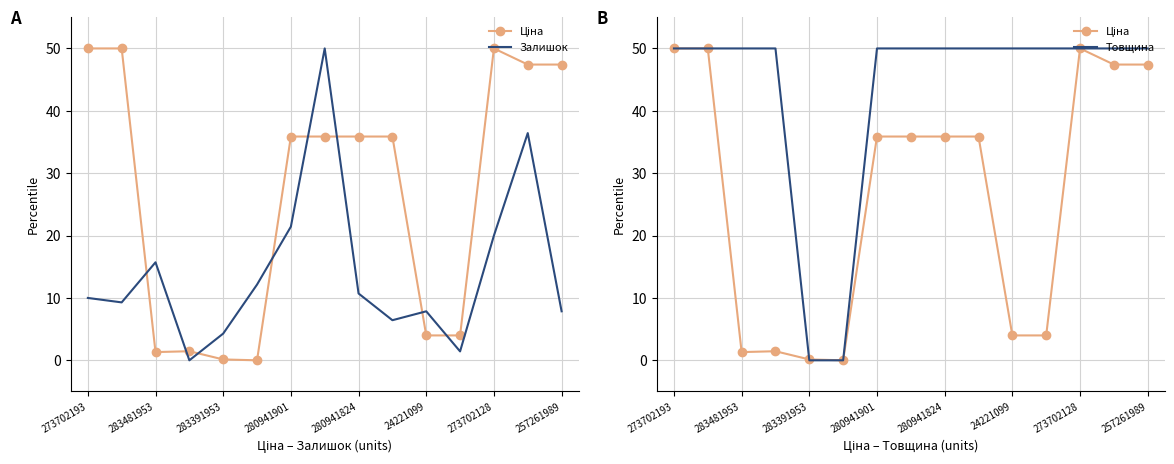

True or false: Товщина and Залишок cross at least once.

True